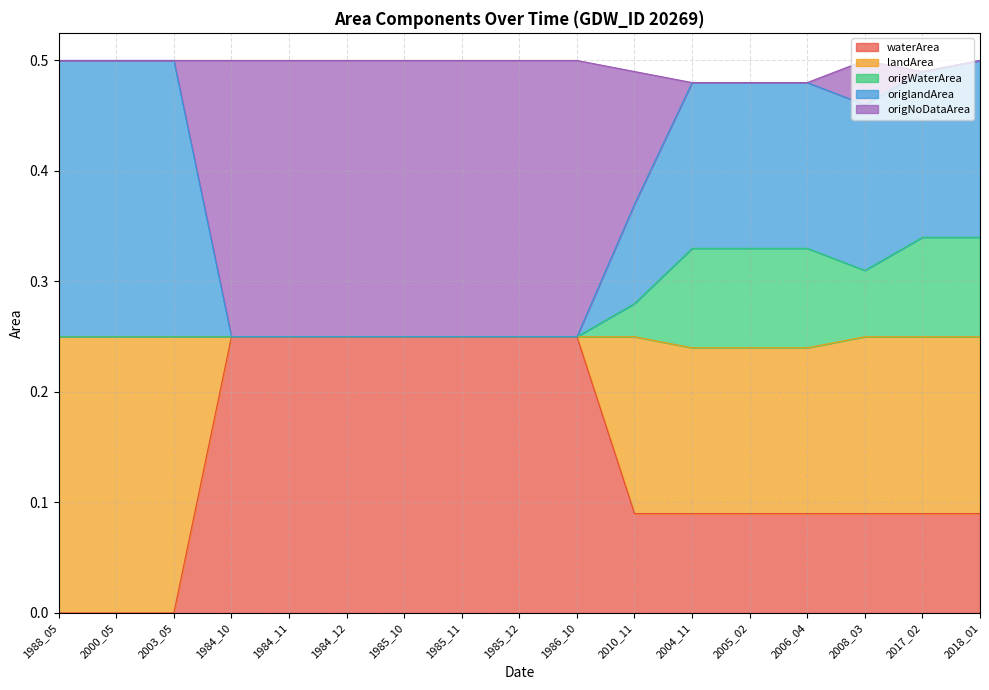

The value of waterArea at 2005_02 is 0.1. True or false?

False